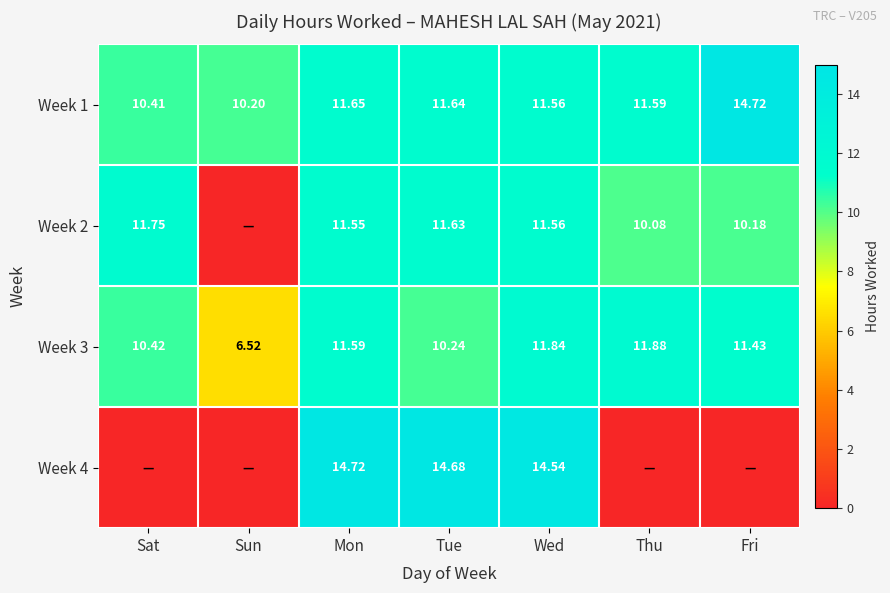

Where does the Week 3 series first go above 11?

Mon